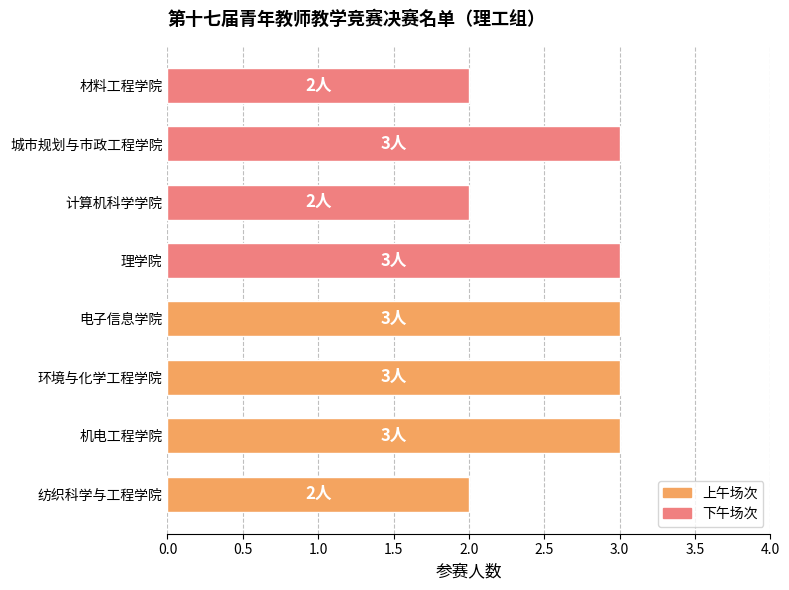

Reading bottom to top, extract all data points from this chart.

2	3	3	3	3	2	3	2